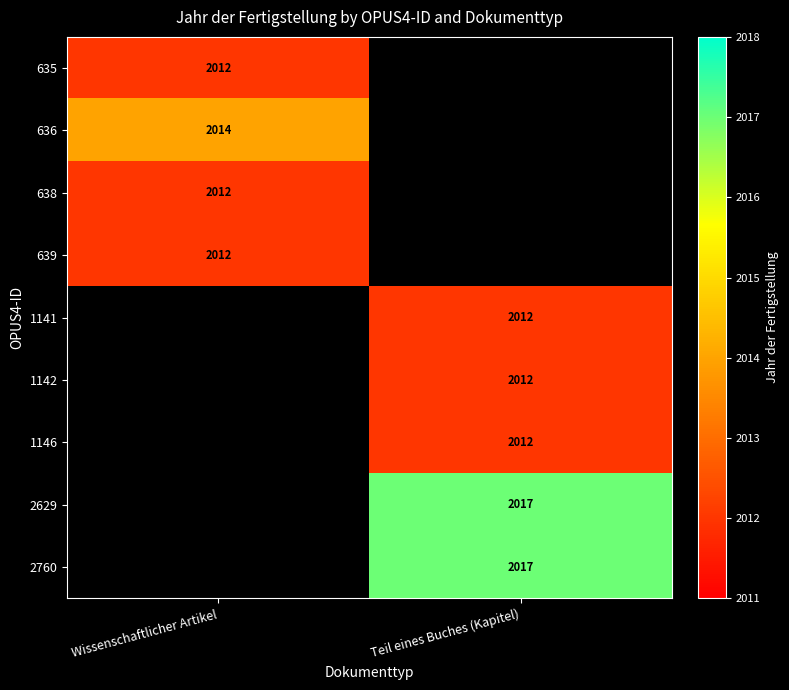

Is it true that 1141 equals 461 at Teil eines Buches (Kapitel)?

False